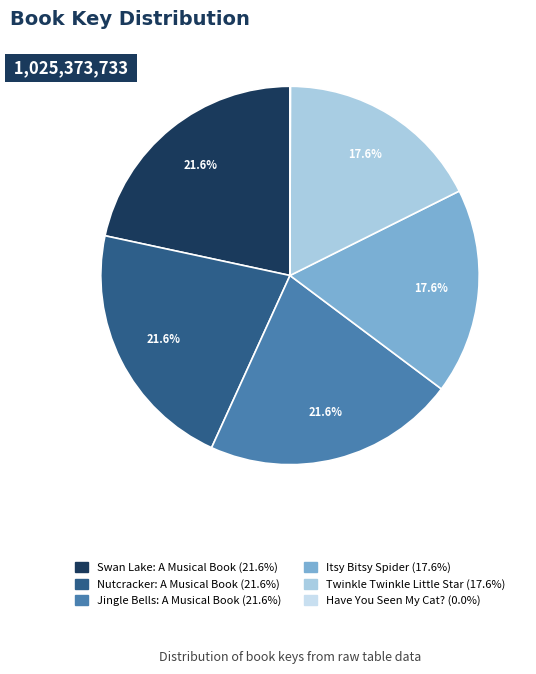

To the nearest percent, what is the combined percentage of Itsy Bitsy Spider and Twinkle Twinkle Little Star?

35%